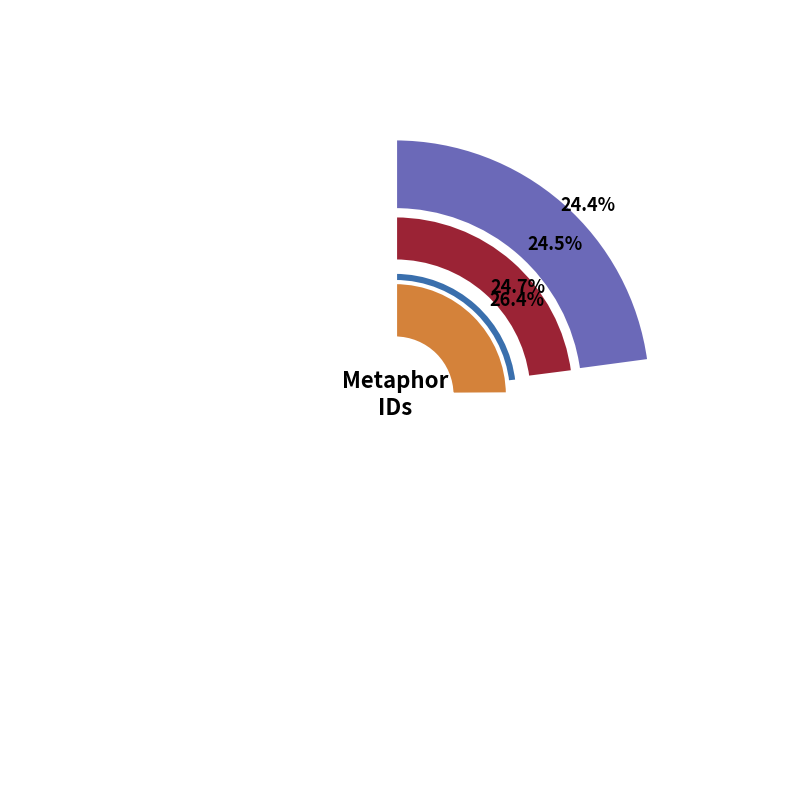

Combined, do The passing Minds and But FANCY account for over 50%?

Yes